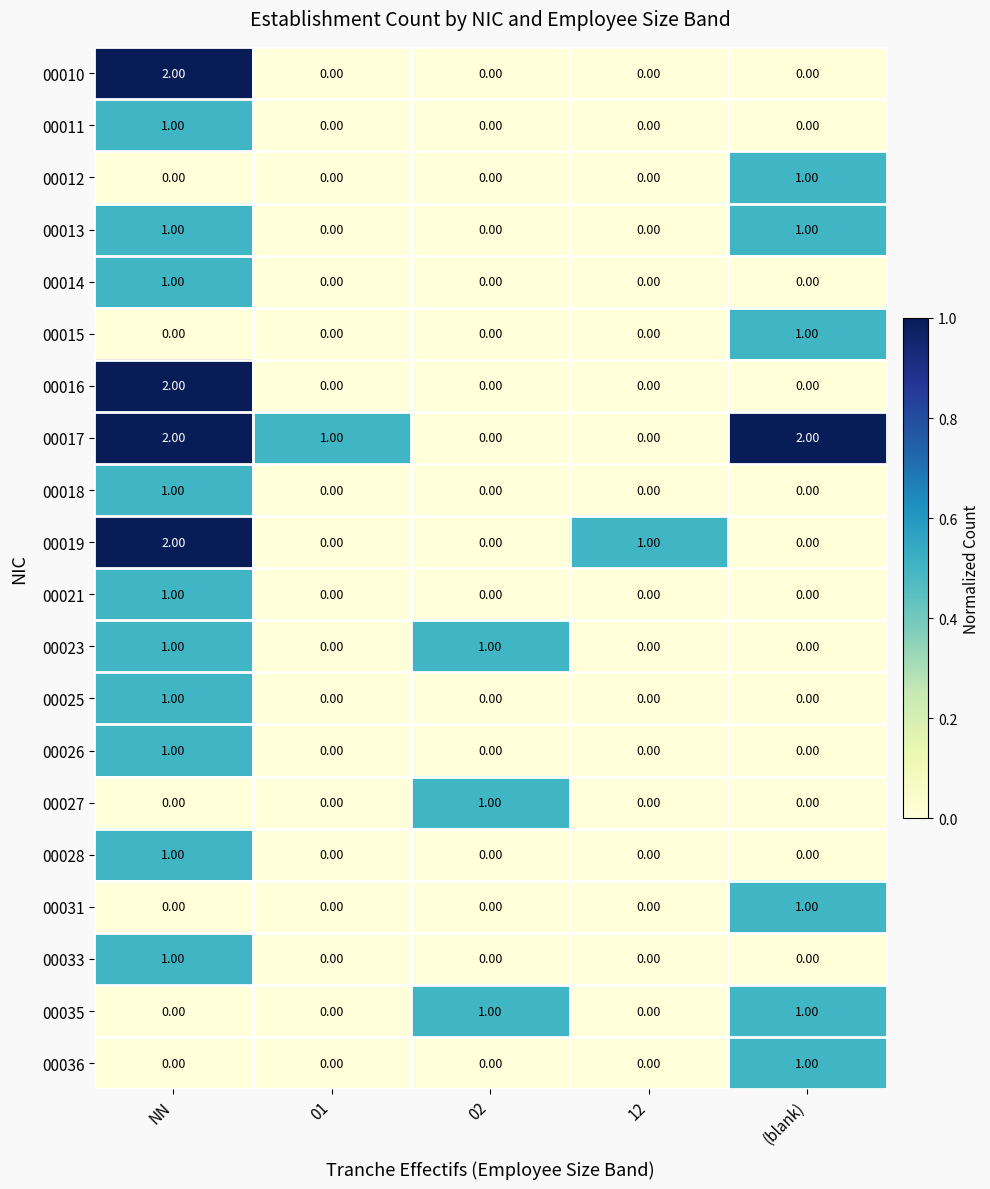

Count the number of data series in this chart.

20